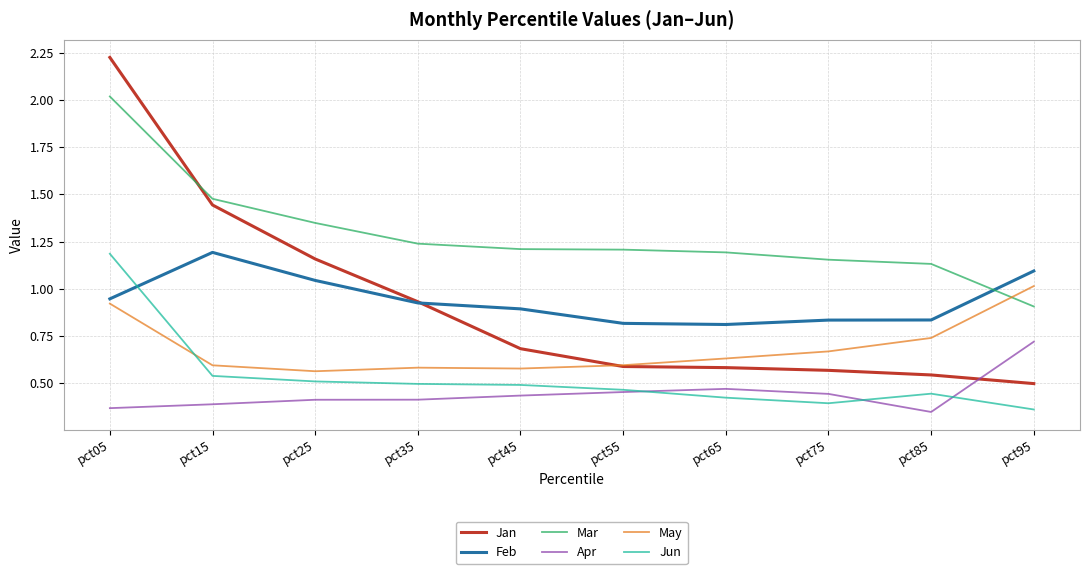

Where is Jan nearest to the value 1?

pct35